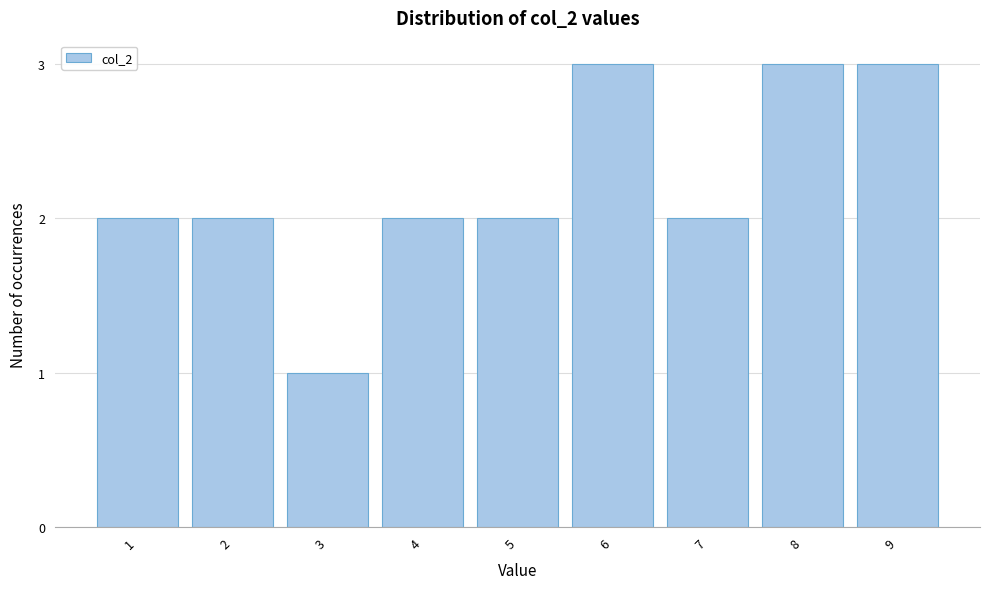

Reading right to left, list all the values displayed in this chart.

9=3	8=3	7=2	6=3	5=2	4=2	3=1	2=2	1=2